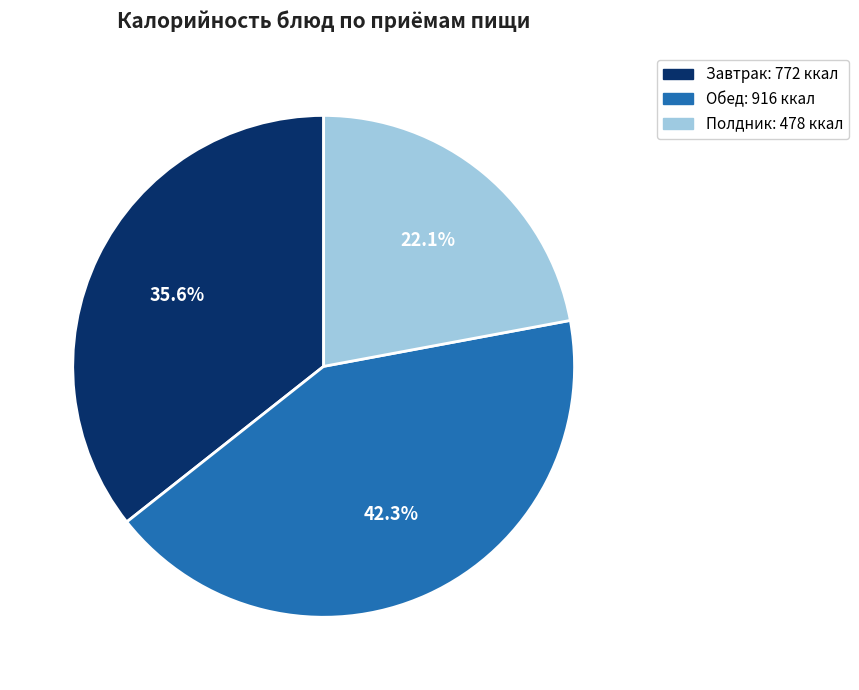

Does any single category account for the majority?

No